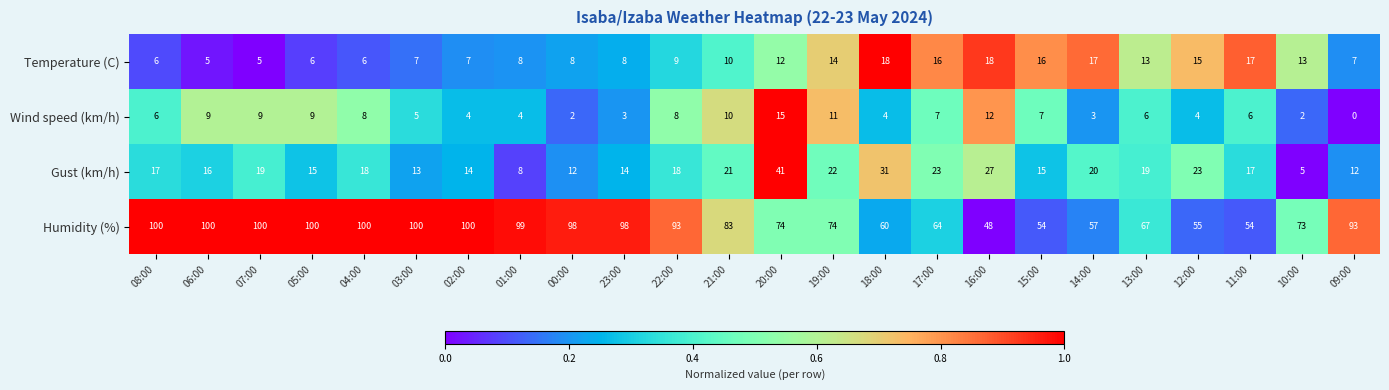

Which category has the lowest value in the Gust (km/h) series?

10:00